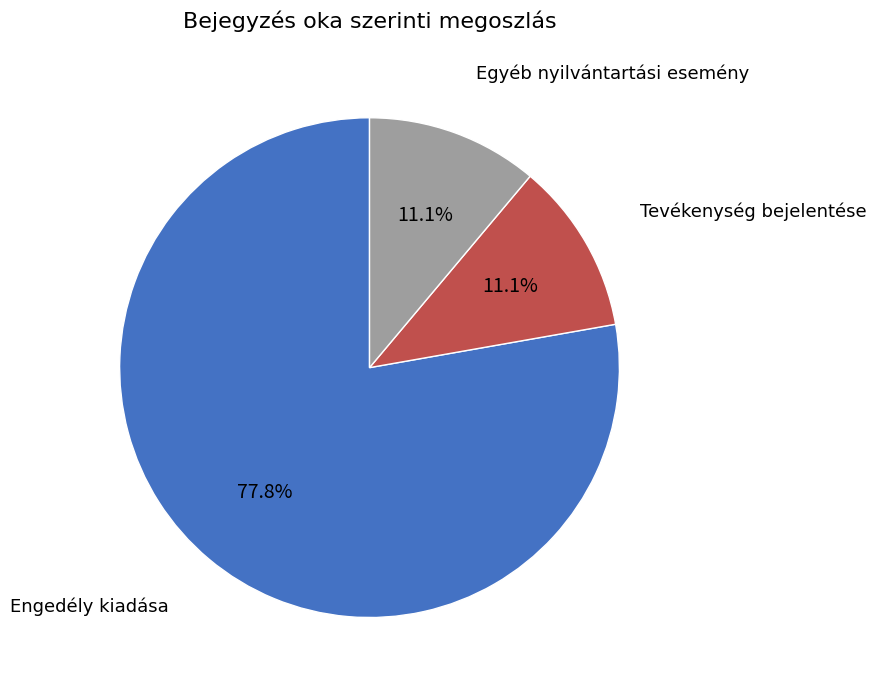

To the nearest percent, what percentage of the pie is Engedély kiadása?

78%